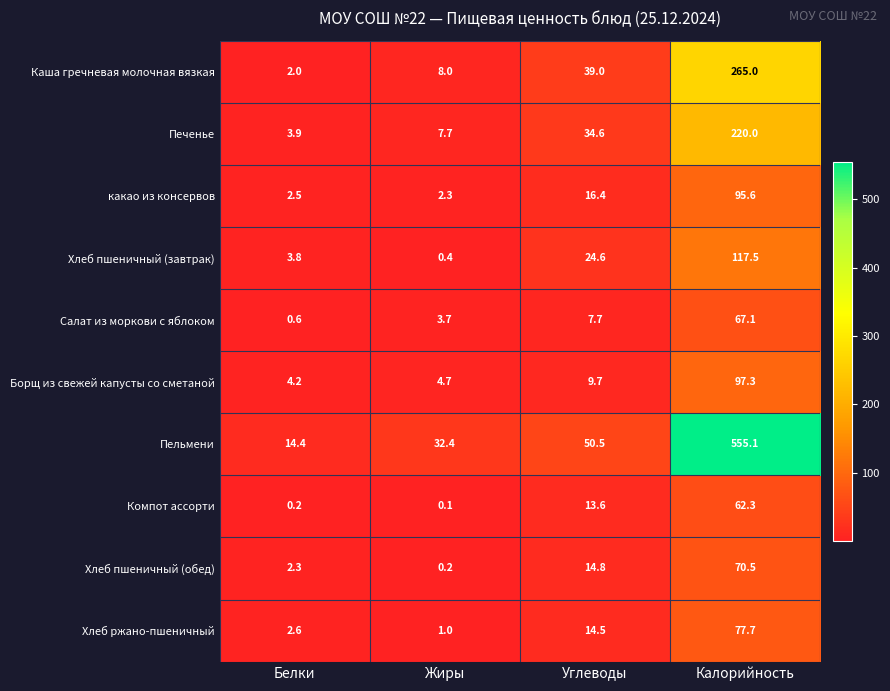

How many values in the Хлеб ржано-пшеничный series are below 14?

2